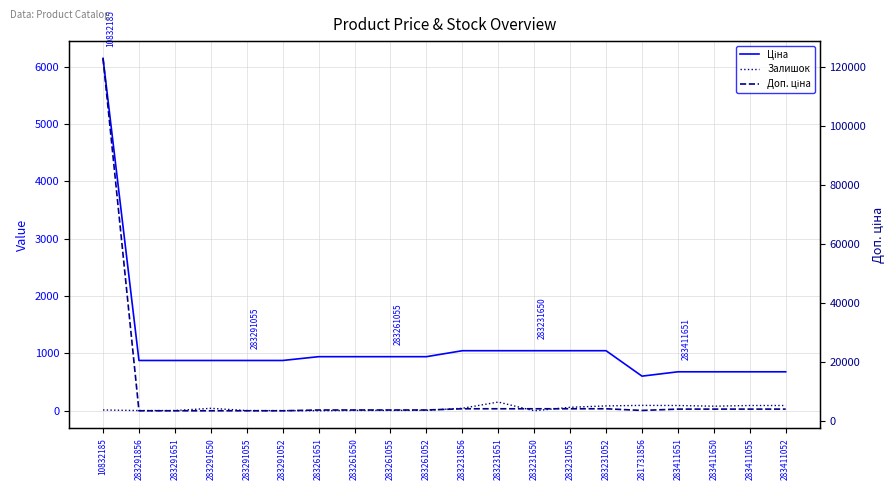

Rank the categories by Доп. ціна value from lowest to highest.

283291856, 283291651, 283291650, 283291055, 283291052, 281731856, 283261651, 283261650, 283261055, 283261052, 283411651, 283411650, 283411055, 283411052, 283231856, 283231651, 283231650, 283231055, 283231052, 10832185